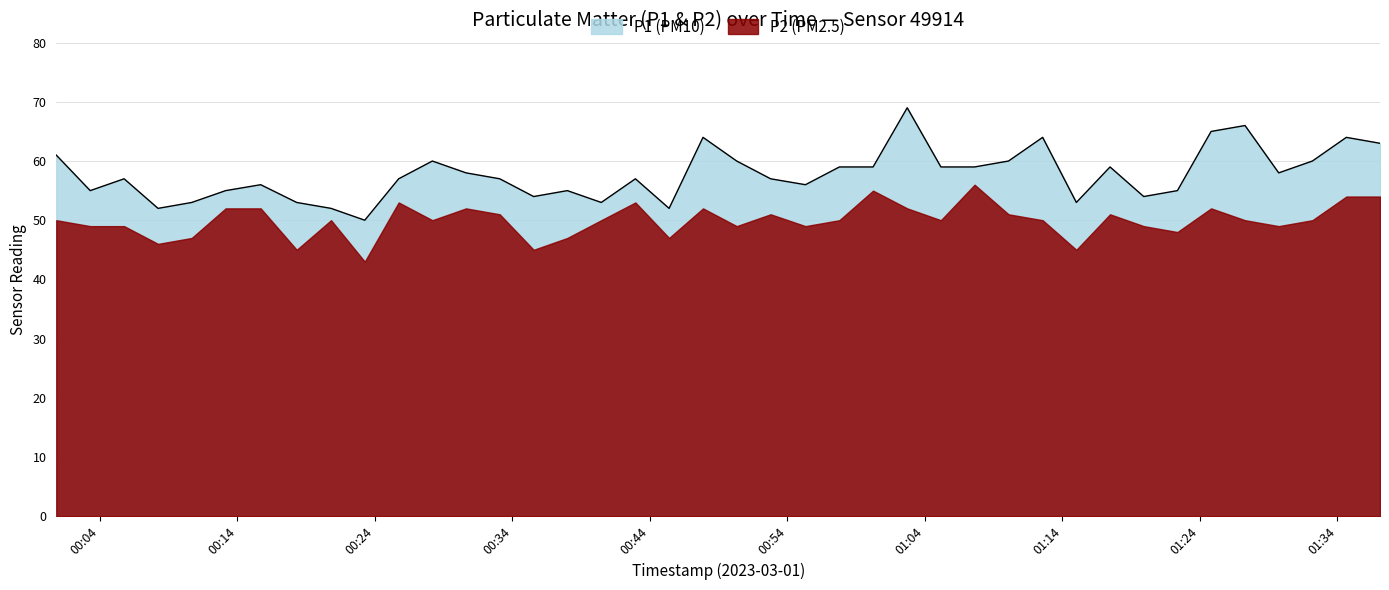

Reading left to right, transcribe all the data shown in this chart.

61	55	57	52	53	55	56	53	52	50	57	60	58	57	54	55	53	57	52	64	60	57	56	59	59	69	59	59	60	64	53	59	54	55	65	66	58	60	64	63